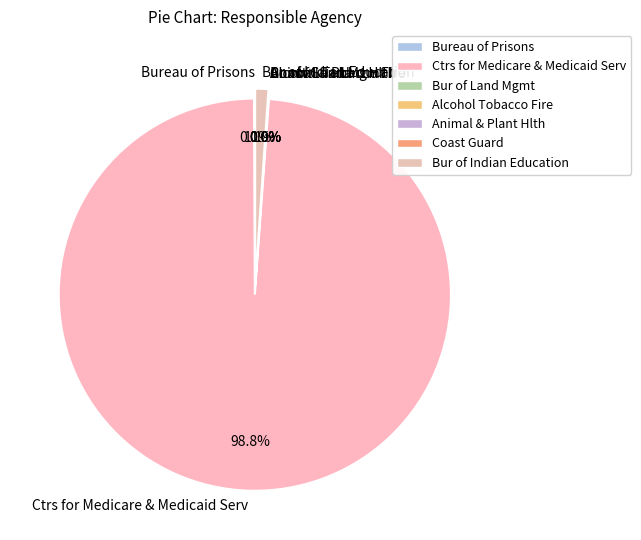

Which slice is the largest?

Ctrs for Medicare & Medicaid Serv